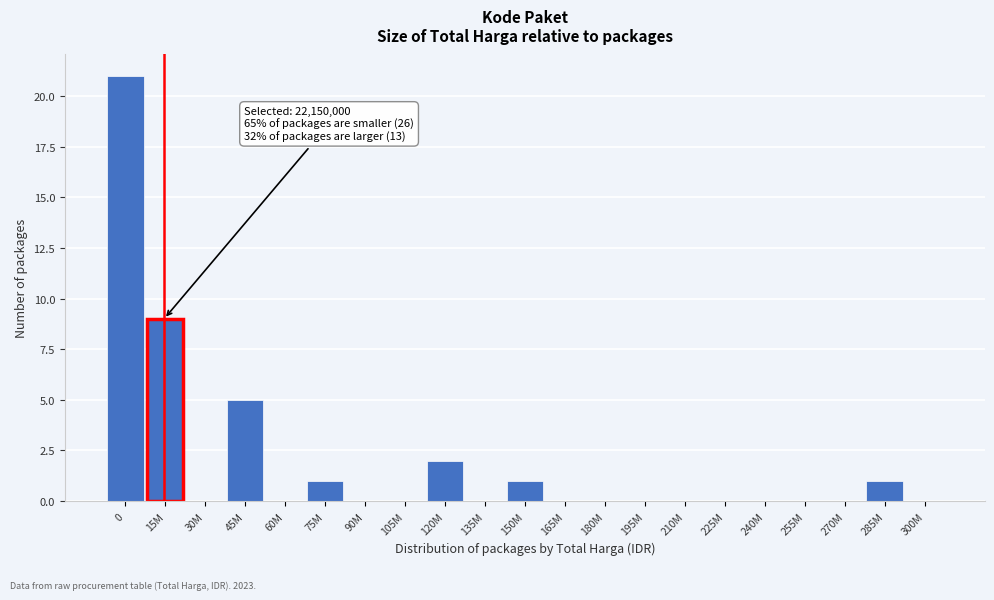

Reading left to right, transcribe all the data shown in this chart.

0=21	15M=9	30M=0	45M=5	60M=0	75M=1	90M=0	105M=0	120M=2	135M=0	150M=1	165M=0	180M=0	195M=0	210M=0	225M=0	240M=0	255M=0	270M=0	285M=1	300M=0